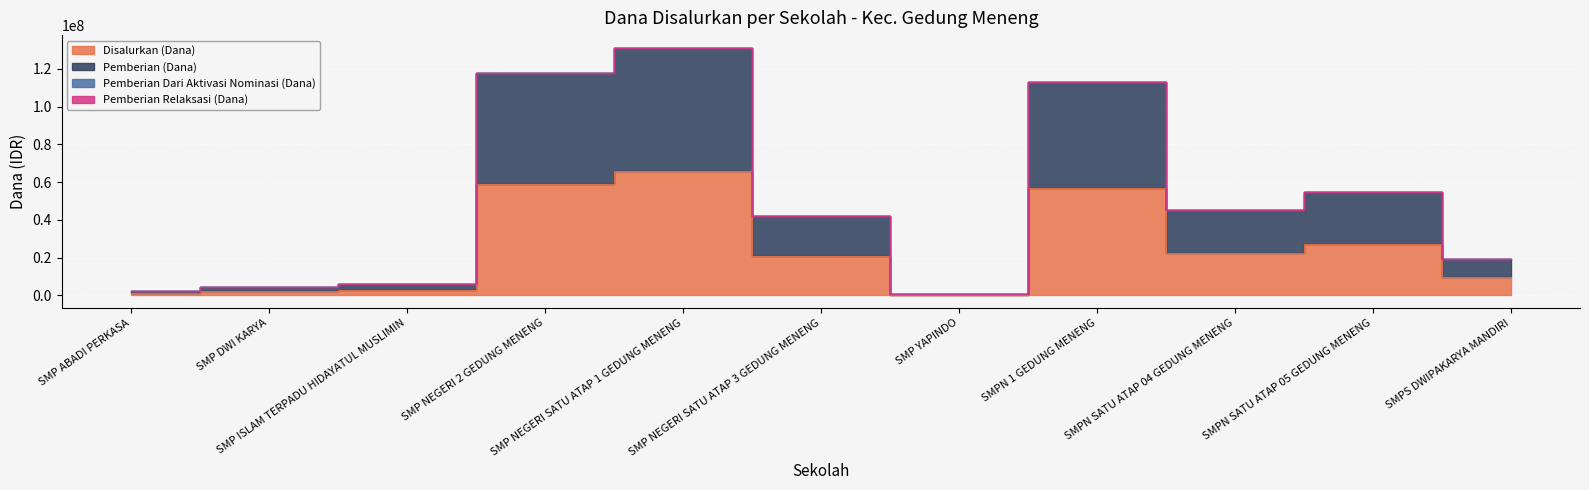

True or false: Disalurkan (Dana) and Pemberian (Dana) cross at least once.

False